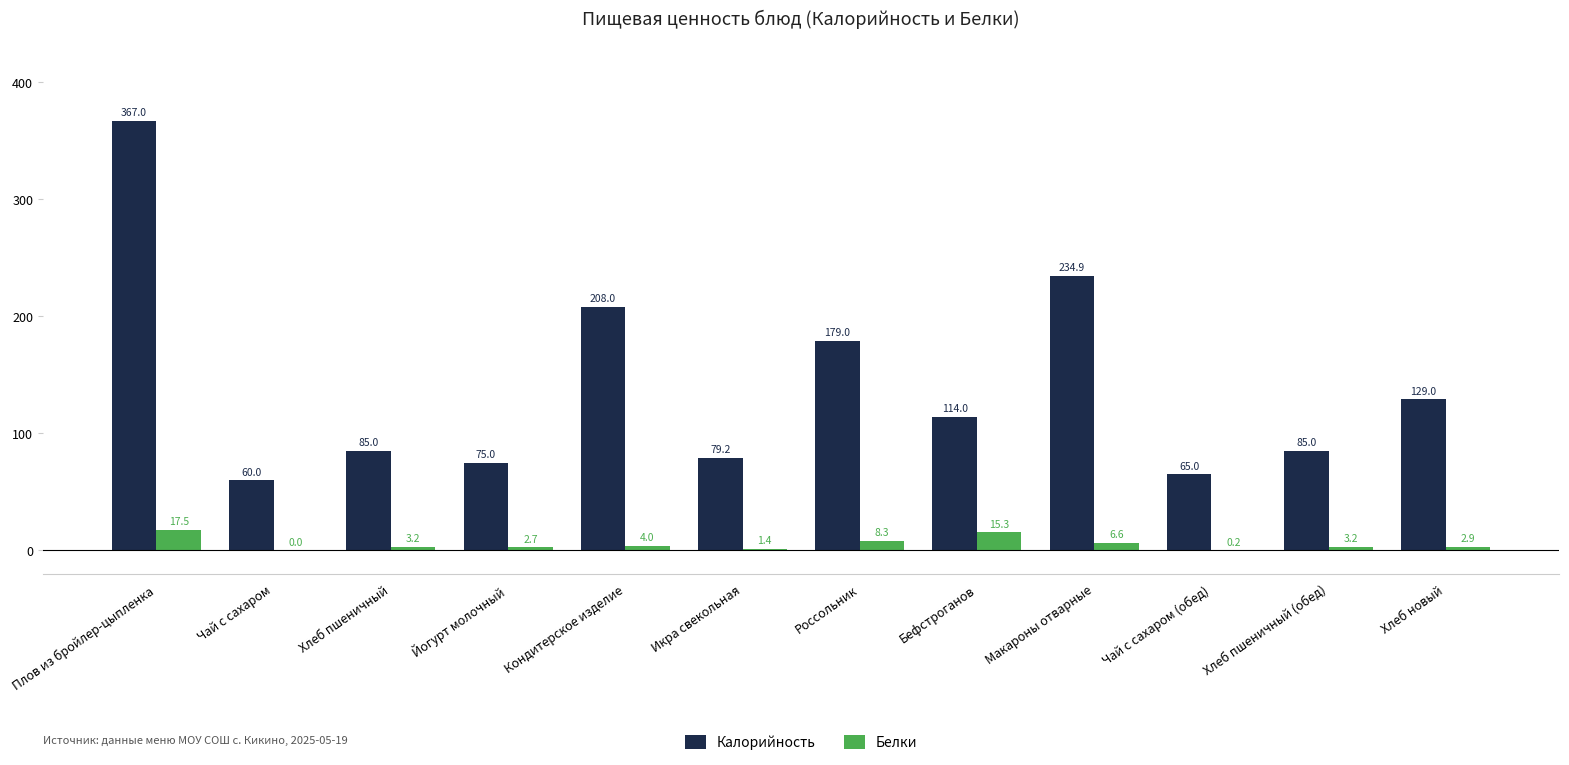

At which category is the sum across all series the highest?

Плов из бройлер-цыпленка